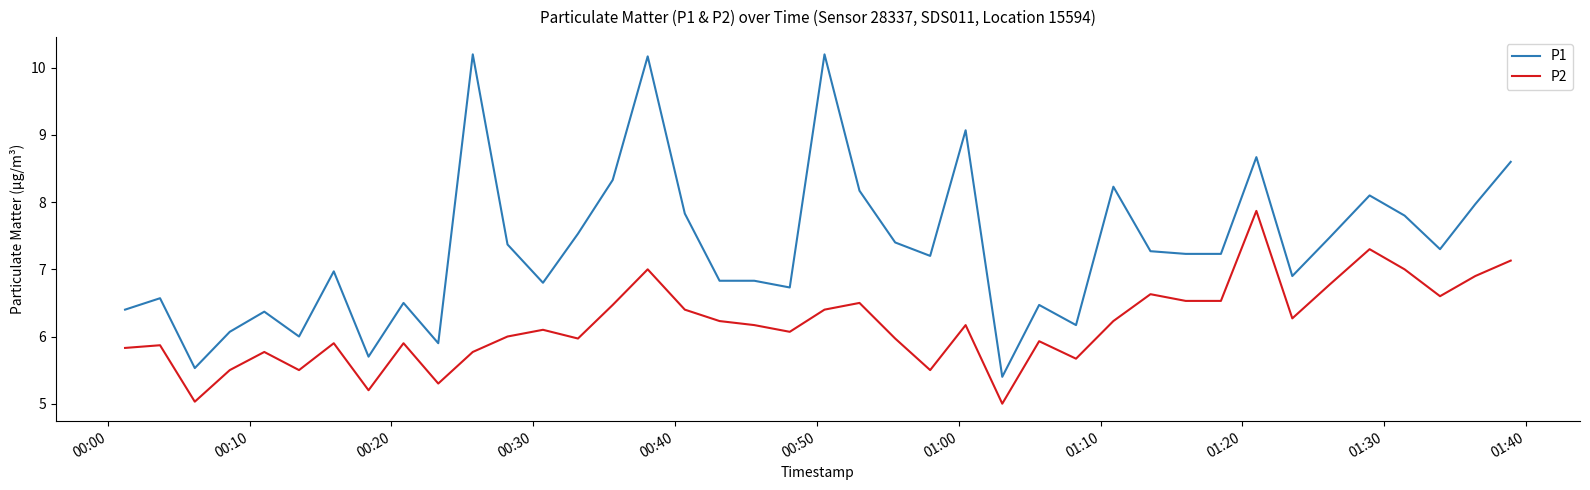

At how many categories does at least one series exceed 7?

22